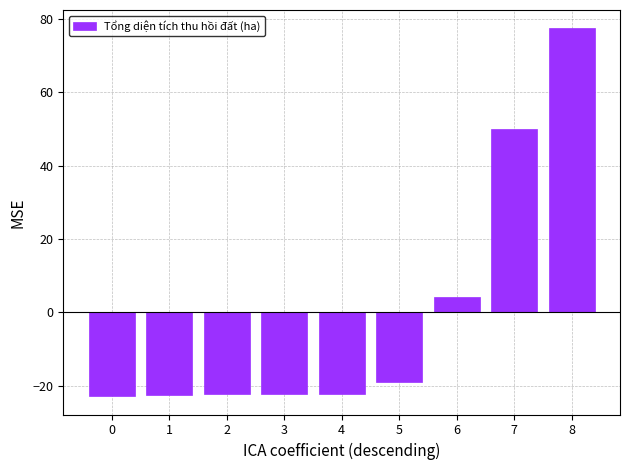

What is the value of the 6th bar from the left?

-19.2